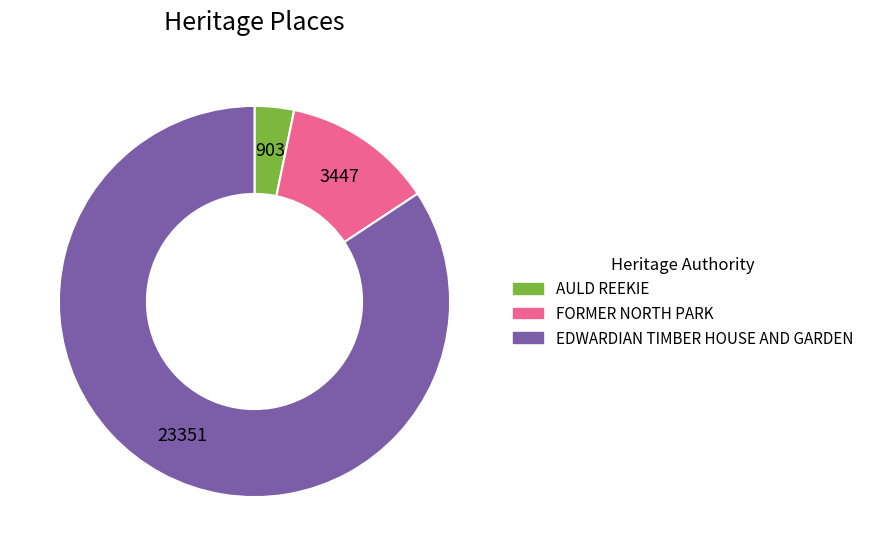

How many segments does this pie chart have?

3